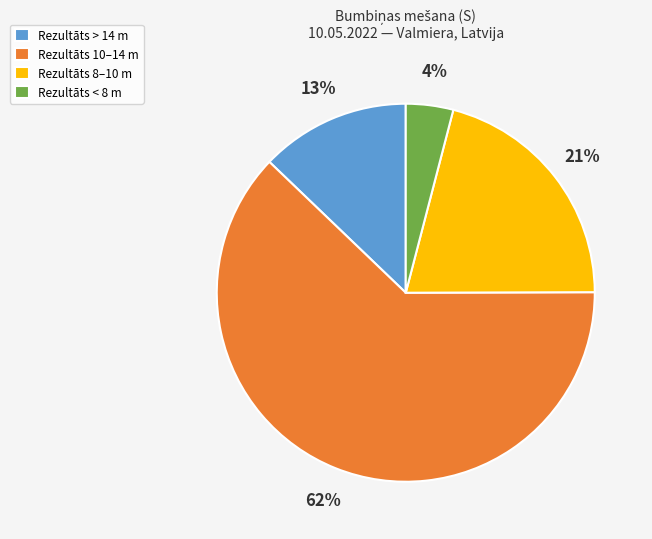

Which has a higher value, Rezultāts 8–10 m or Rezultāts < 8 m?

Rezultāts 8–10 m